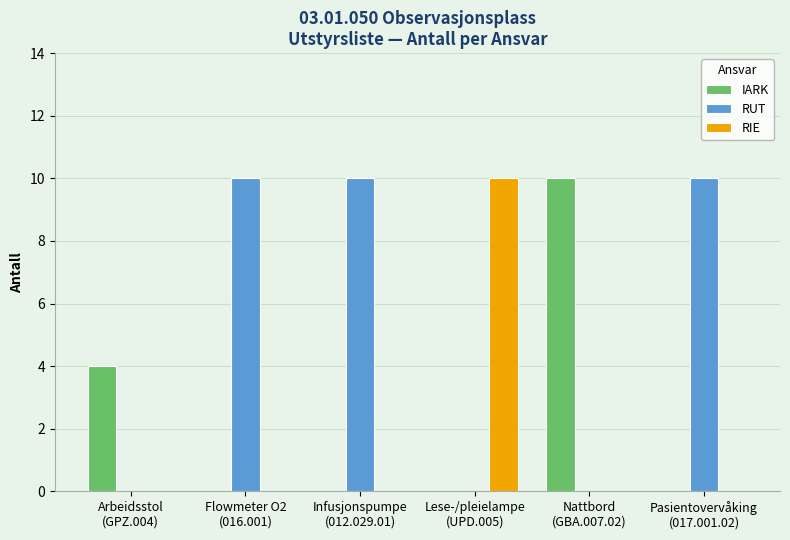

Which series has the largest total across all categories?

RUT